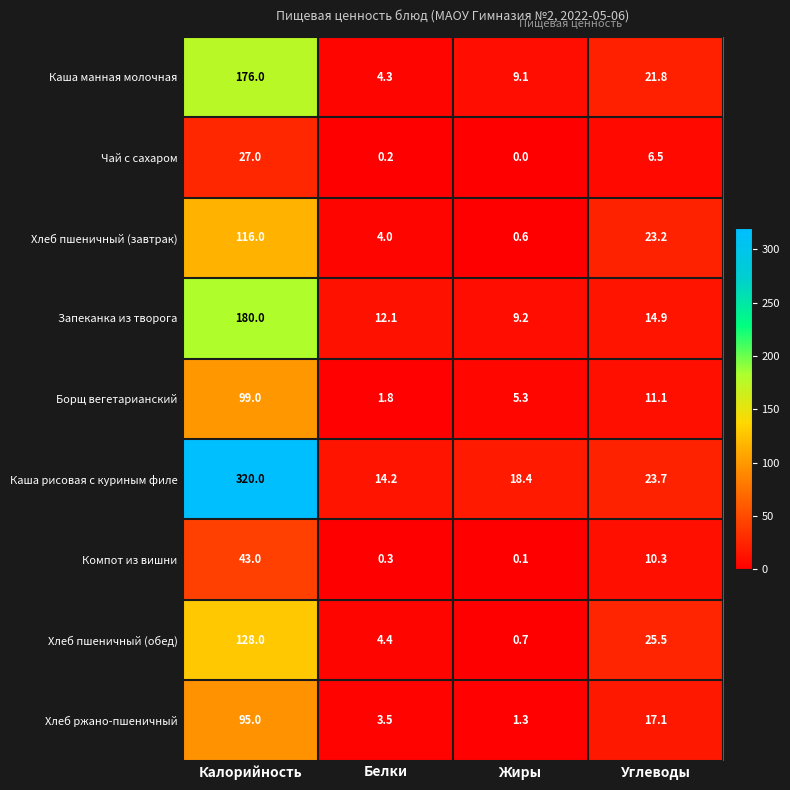

How many series are shown in this chart?

9